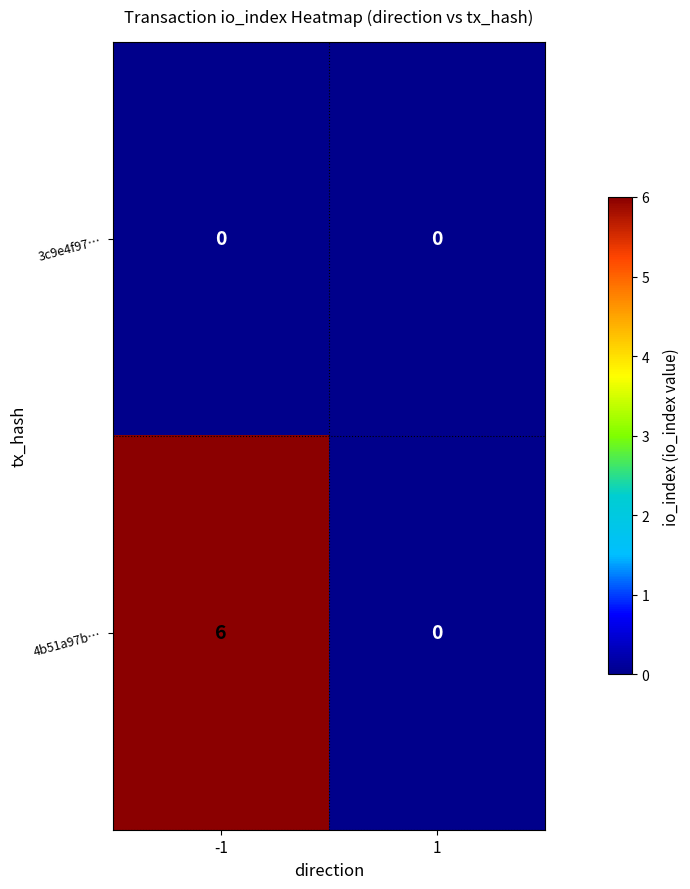

Which series changed the most between -1 and 1?

4b51a97b…